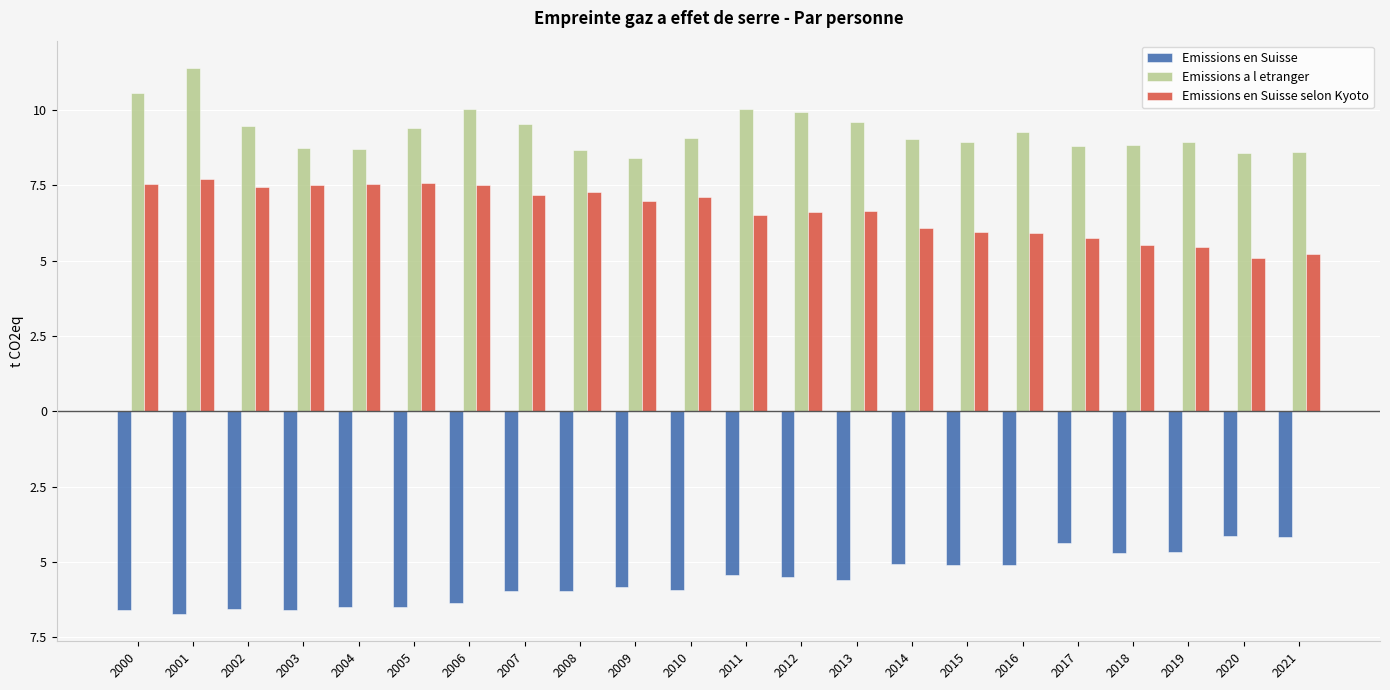

Does the chart contain any negative values?

Yes